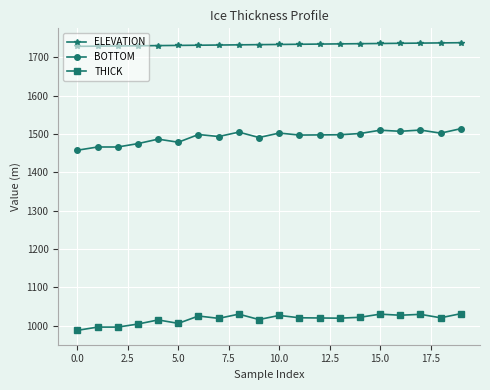

What is the lowest value of the BOTTOM series?

1458.0